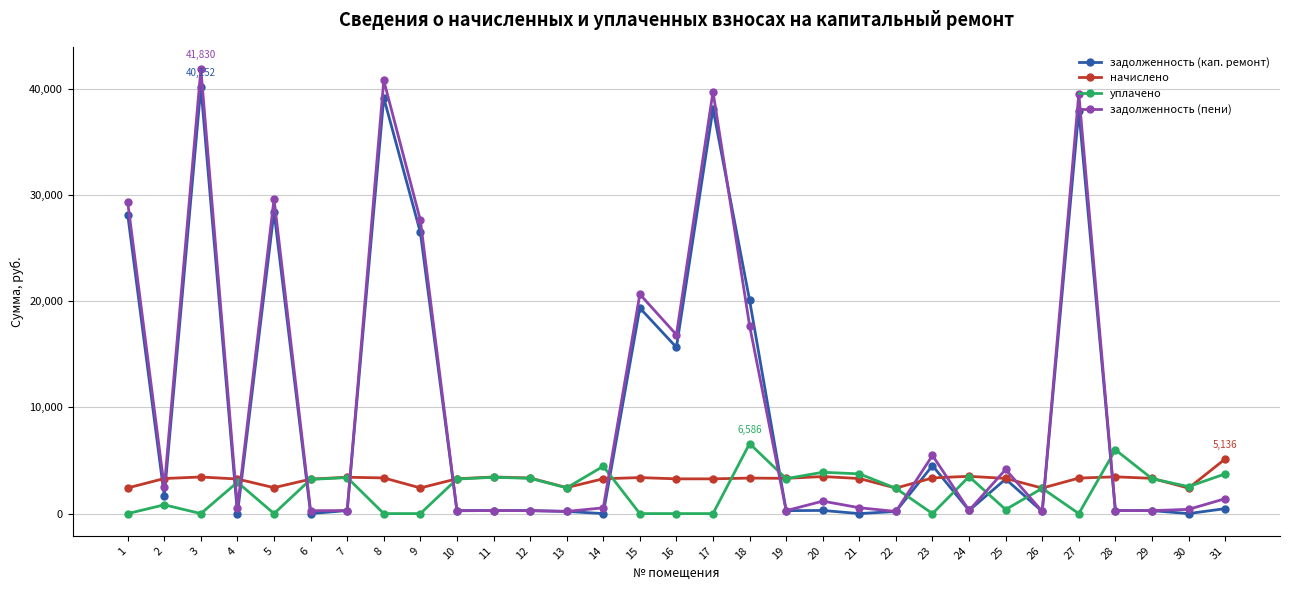

Is the value of задолженность (кап. ремонт) at 6 greater than the value of уплачено at 29?

No